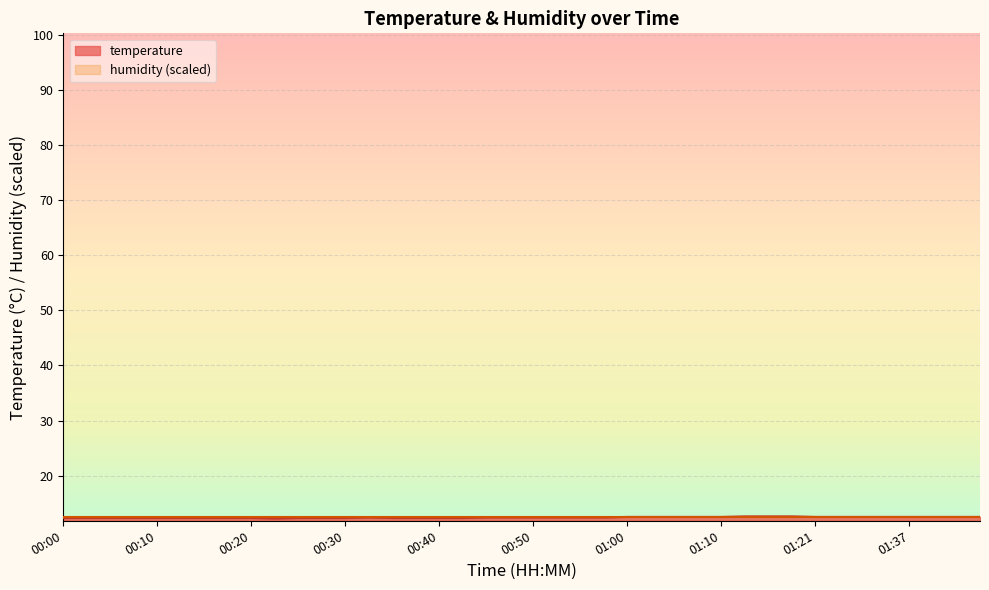

Rank the categories by value from highest to lowest.

01:13, 01:16, 01:18, 01:00, 01:02, 01:05, 01:08, 01:10, 01:21, 01:29, 01:31, 01:34, 01:37, 01:39, 01:42, 01:44, 00:32, 00:45, 00:47, 00:50, 00:52, 00:55, 00:57, 00:00, 00:03, 00:05, 00:07, 00:10, 00:12, 00:15, 00:18, 00:20, 00:25, 00:28, 00:30, 00:35, 00:37, 00:40, 00:42, 00:23